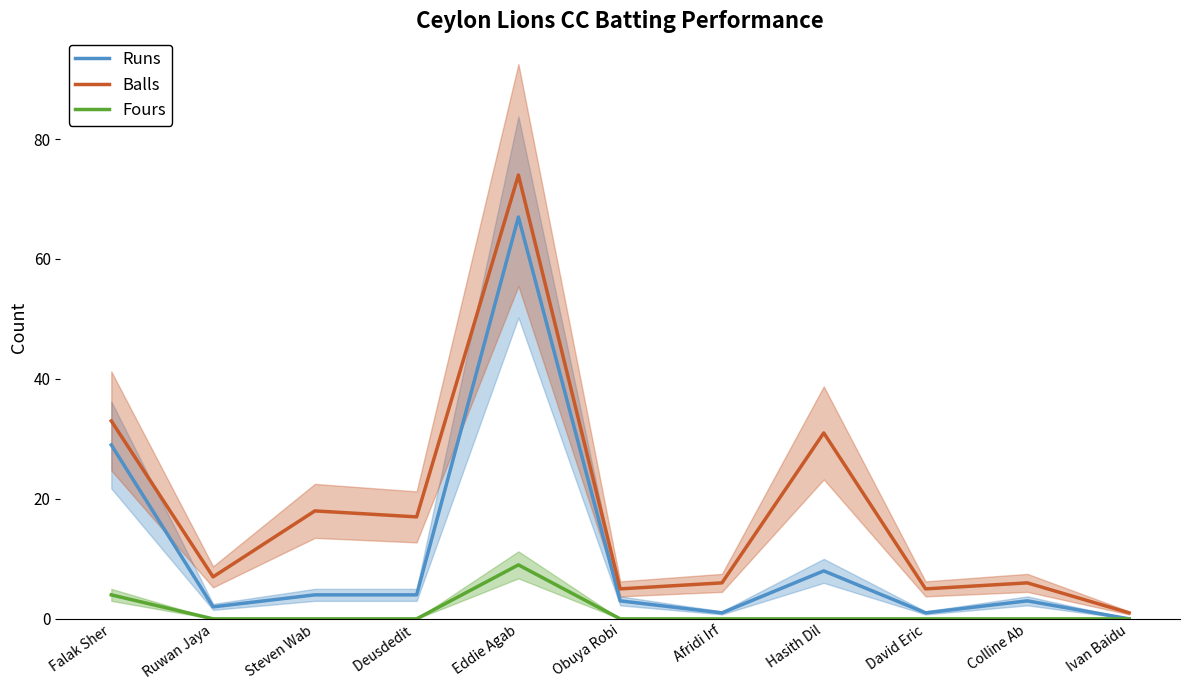

What is the total value across all series at Steven Wab?

22